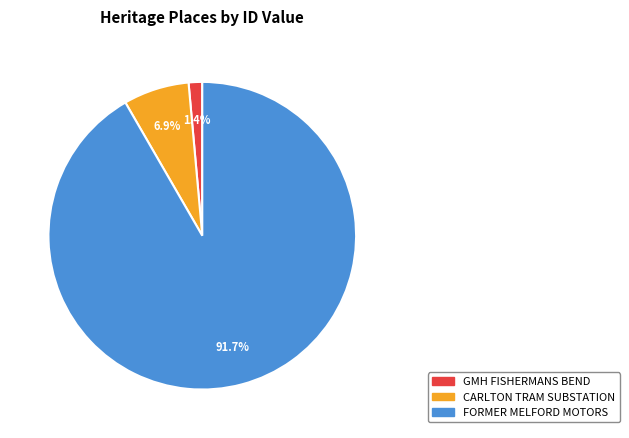

To the nearest percent, what is the average slice percentage?

33%